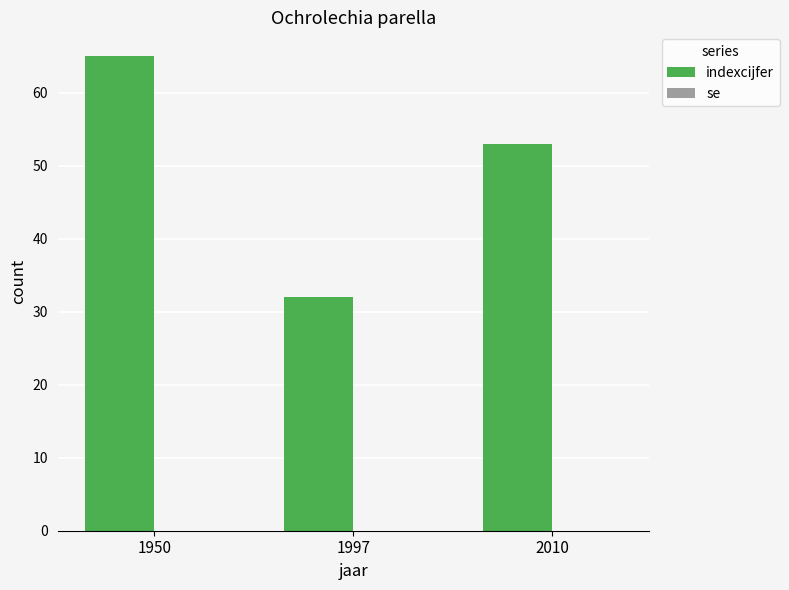

Read the value at 2010, to the nearest 10.

50